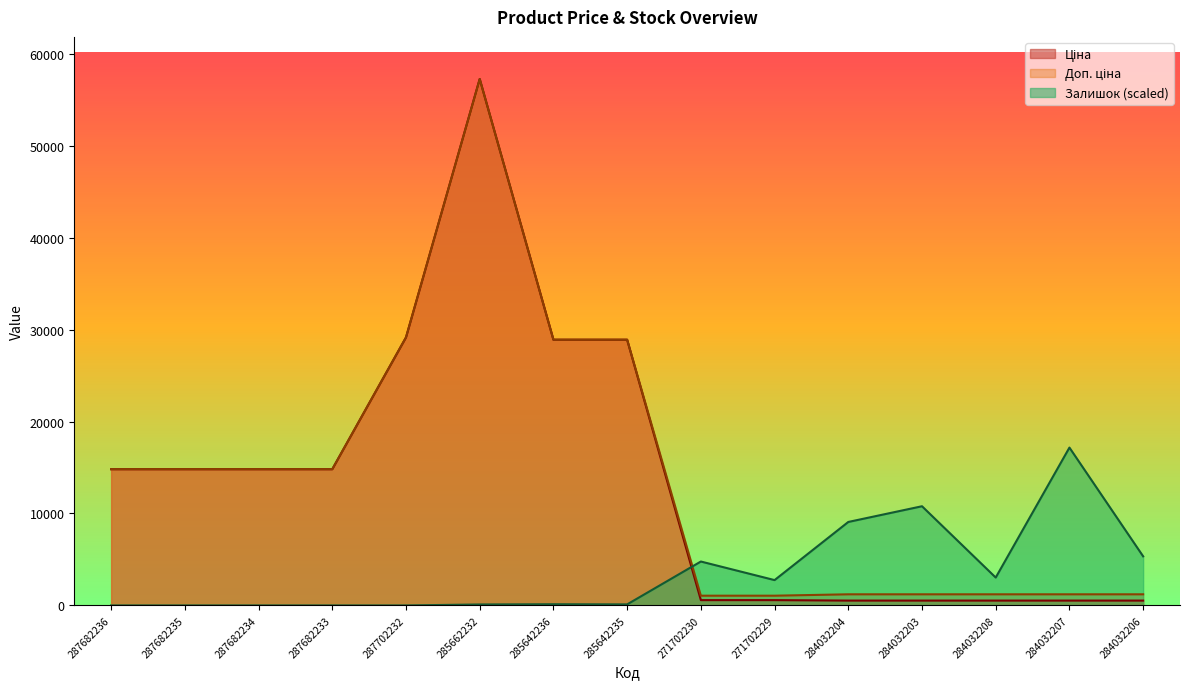

True or false: Доп. ціна and Ціна intersect in this chart.

False